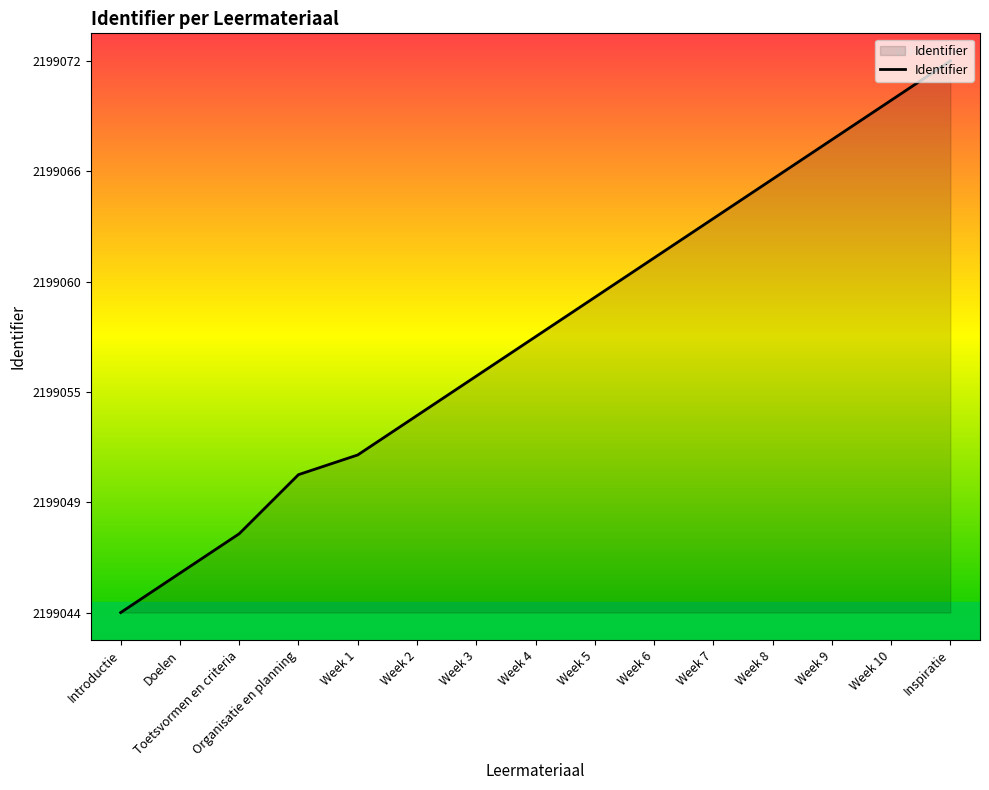

Does the chart display data point markers on the line(s)?

No